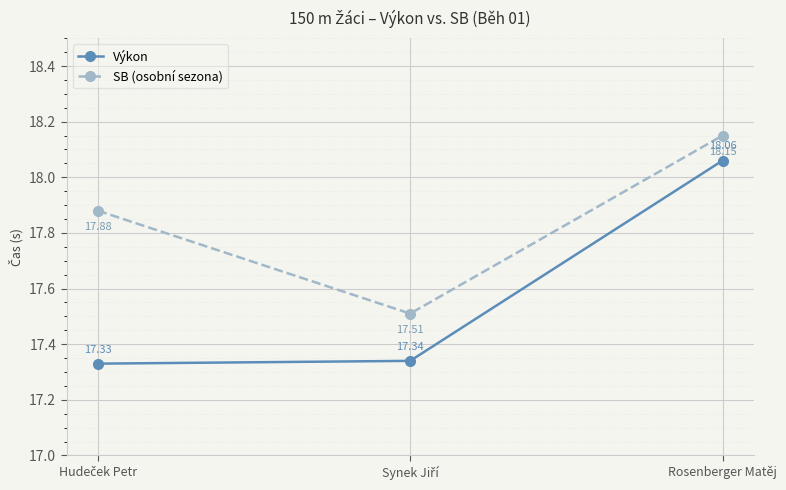

At which label does Výkon reach its peak?

Rosenberger Matěj